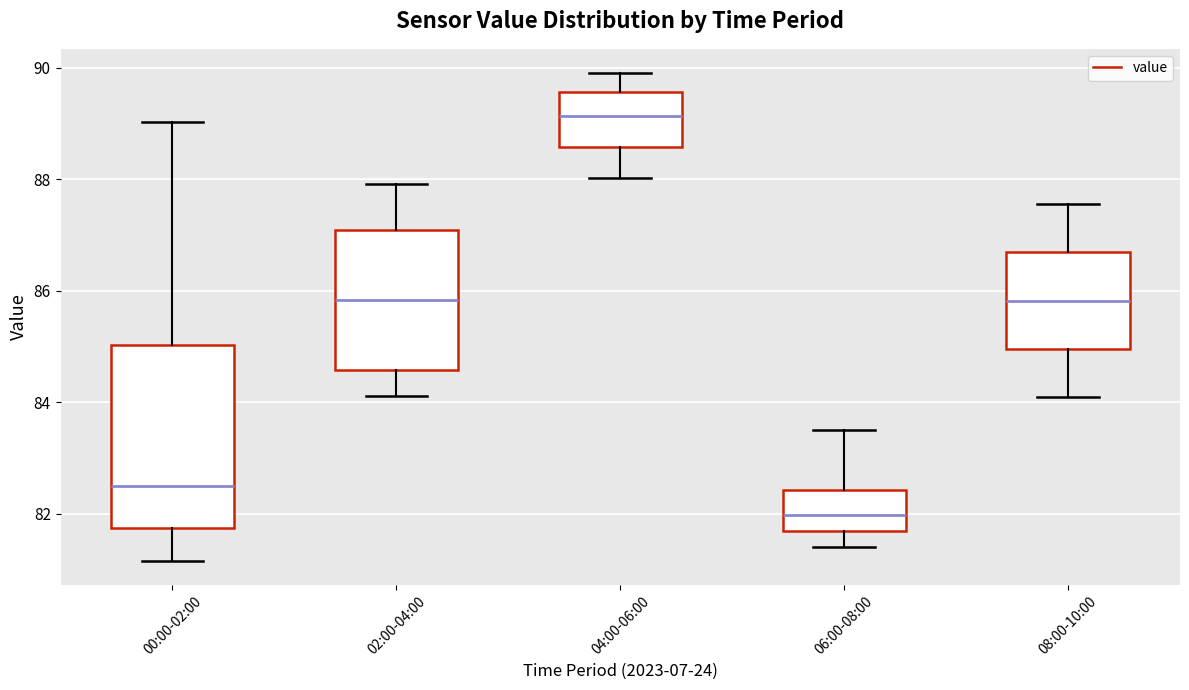

Reading left to right, read every box against the y-axis: the position of its median line, the range the box covers, and the ends of its whiskers. The values are not printed on the chart, so give them approximately, as read against the axis.

00:00-02:00: median 82.4, box 81.8 to 85.0, whiskers 81.2 to 89.0
02:00-04:00: median 85.8, box 84.6 to 87.0, whiskers 84.2 to 88.0
04:00-06:00: median 89.2, box 88.6 to 89.6, whiskers 88.0 to 90.0
06:00-08:00: median 82.0, box 81.6 to 82.4, whiskers 81.4 to 83.6
08:00-10:00: median 85.8, box 85.0 to 86.6, whiskers 84.2 to 87.6